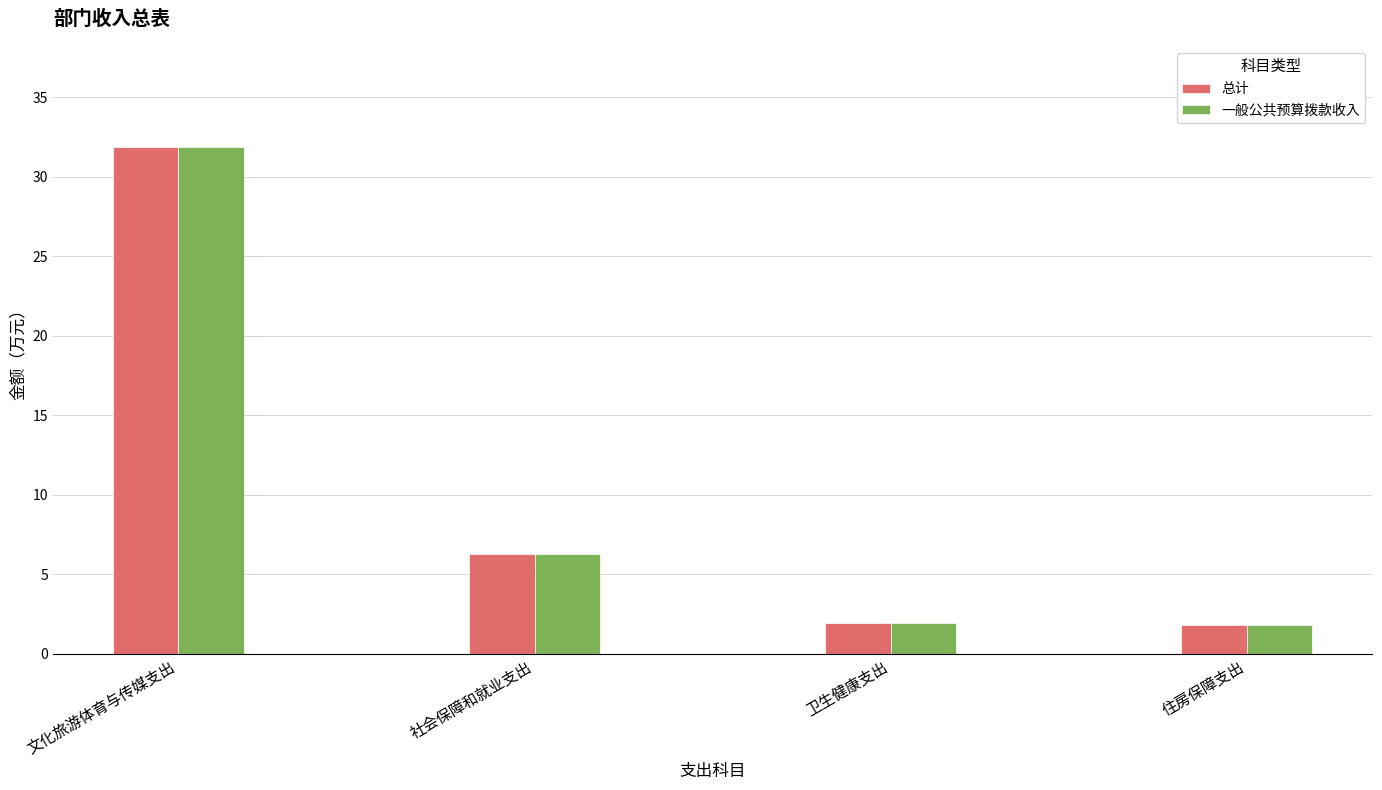

What is the highest value of the 总计 series?

31.9